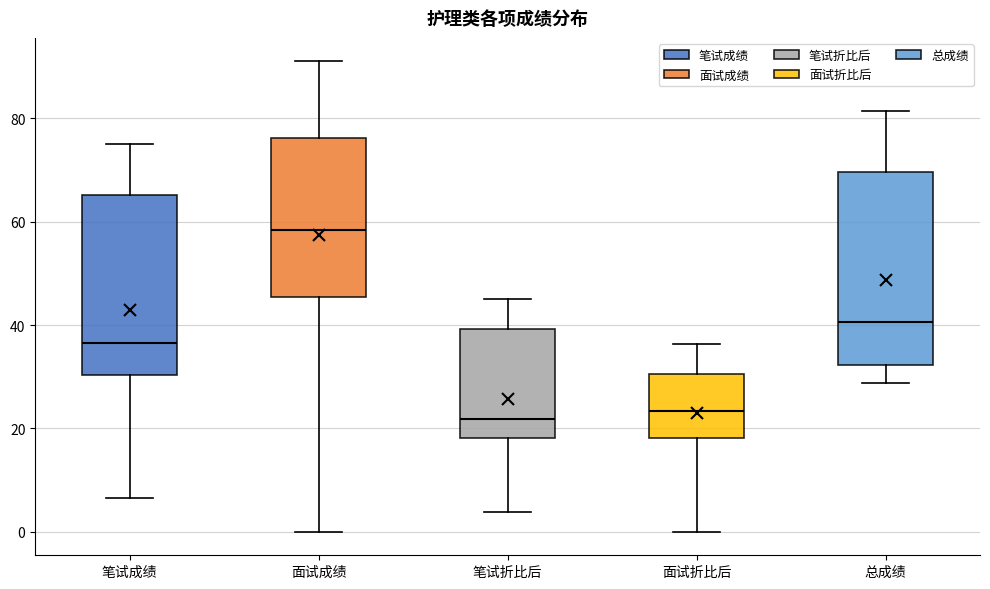

Reading left to right, read every box against the y-axis: the position of its median line, the range the box covers, and the ends of its whiskers. The values are not printed on the chart, so give them approximately, as read against the axis.

笔试成绩: median 36, box 30 to 66, whiskers 6 to 76
面试成绩: median 58, box 46 to 76, whiskers 0 to 92
笔试折比后: median 22, box 18 to 40, whiskers 4 to 46
面试折比后: median 24, box 18 to 30, whiskers 0 to 36
总成绩: median 40, box 32 to 70, whiskers 28 to 82